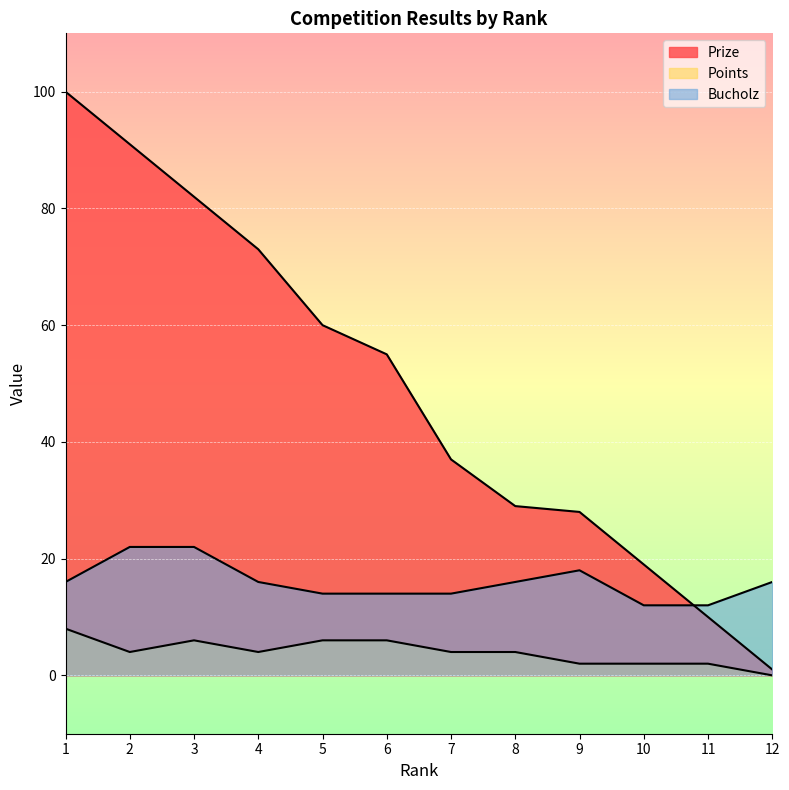

Which series has the largest total across all categories?

Prize